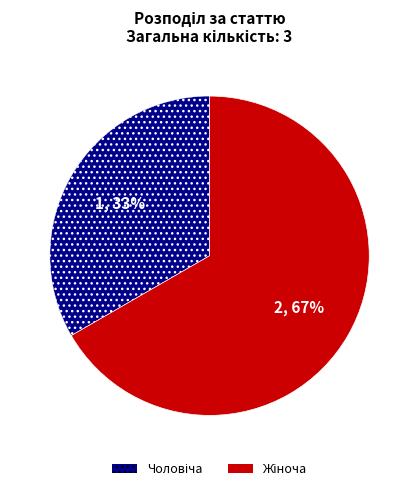

Is there any slice that represents more than half of the pie?

Yes